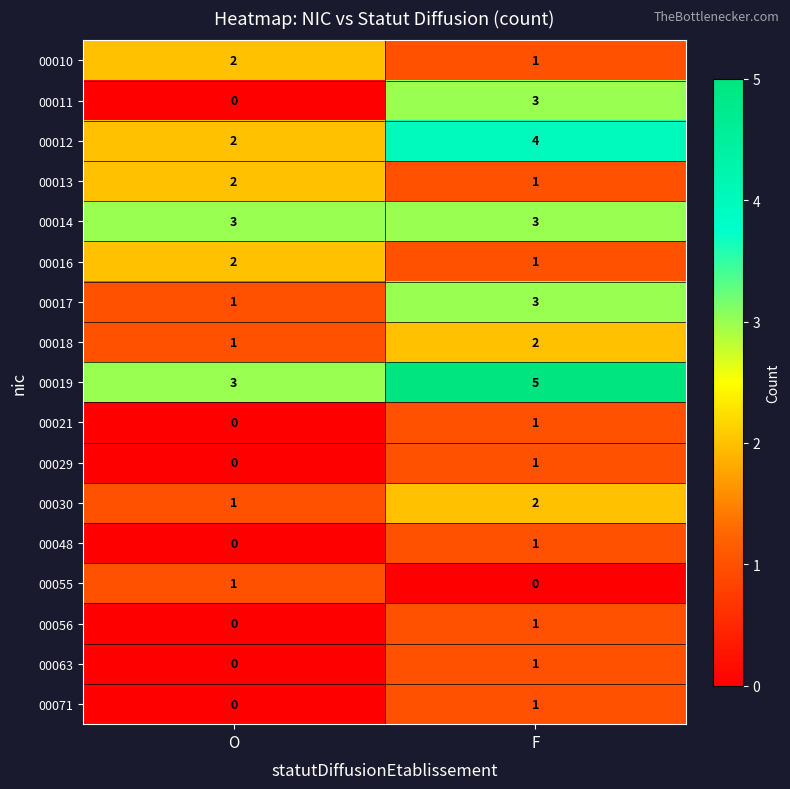

Which category has the highest value in the 00071 series?

F